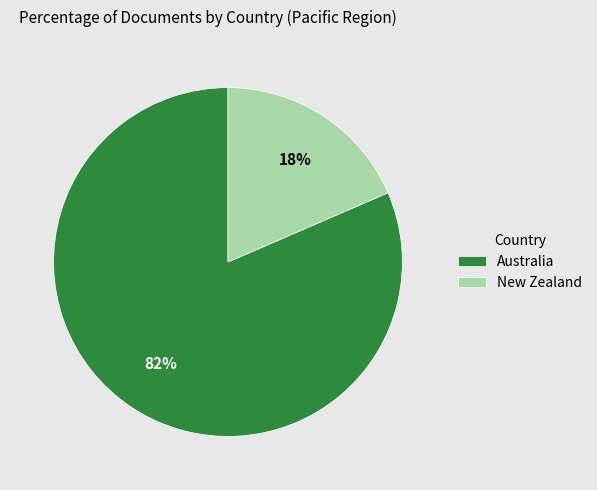

How many segments does this pie chart have?

2